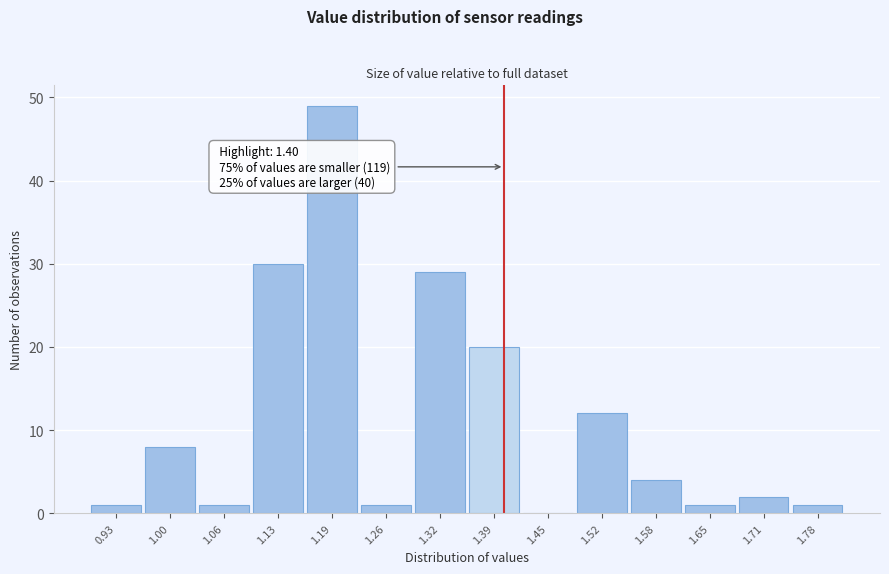

Which range on the x-axis has the tallest bar?

1.160 to 1.225